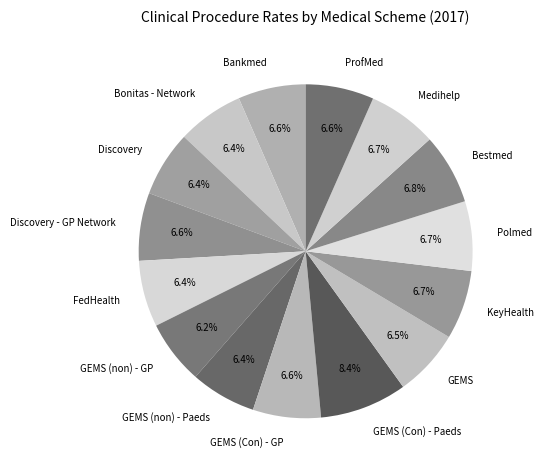

How many slices are in this pie chart?

15